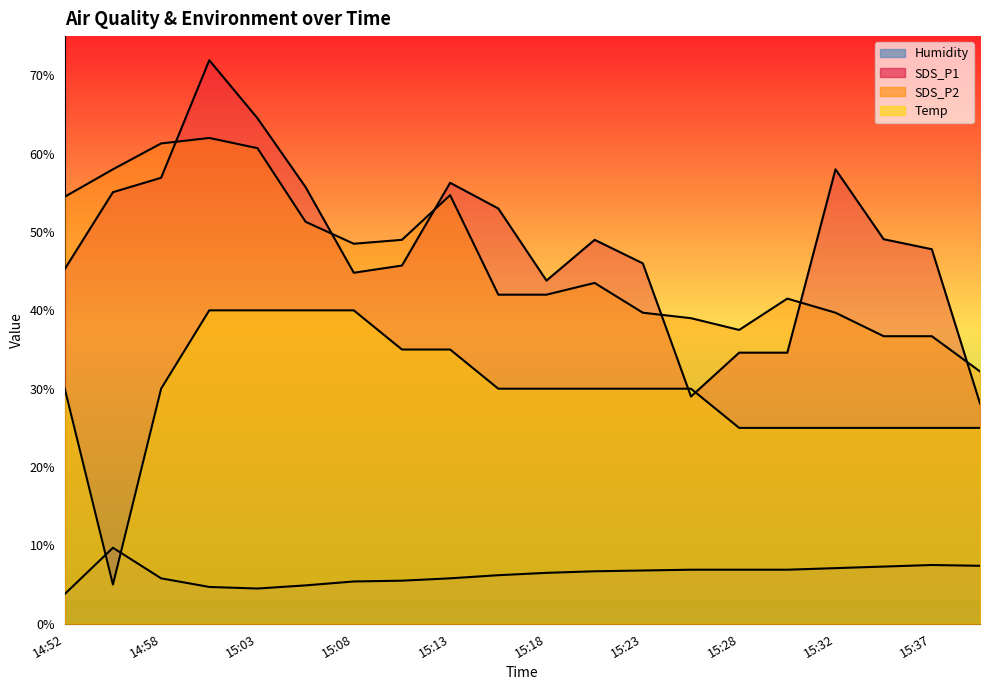

Where is the first local minimum for SDS_P2?

15:08